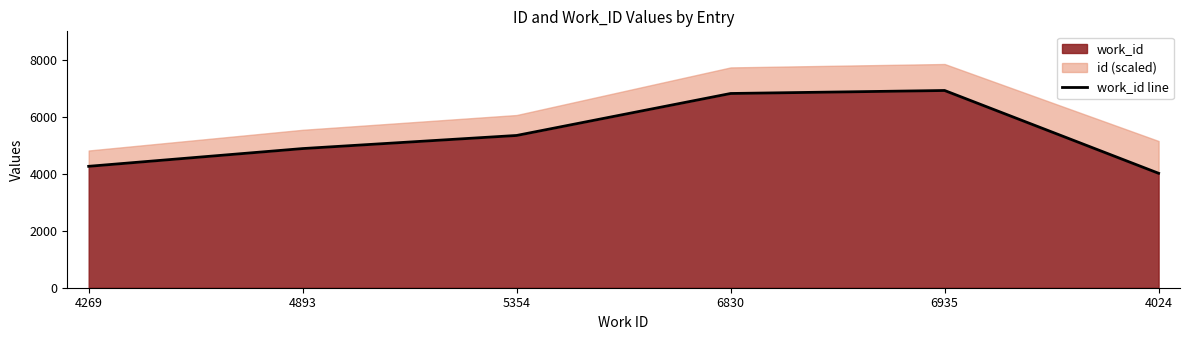

Approximately how many times larger is the value at 6830 compared to 5354?

1.3